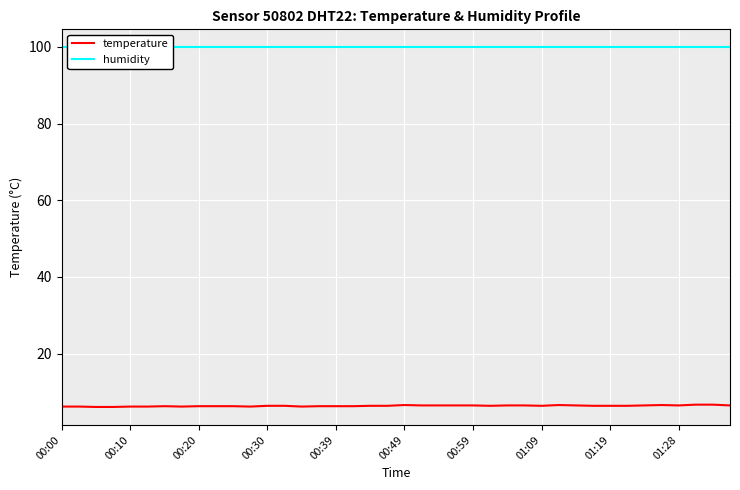

Rank the series by their maximum value, from lowest to highest.

temperature, humidity